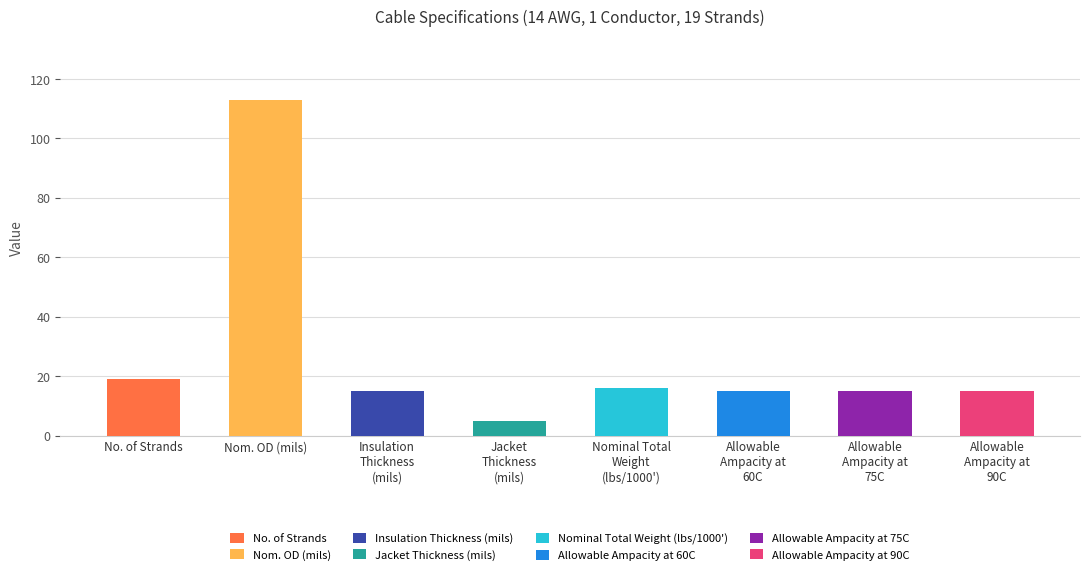

The chart shows a value of 16 at Nominal Total
Weight
(lbs/1000'). True or false?

True